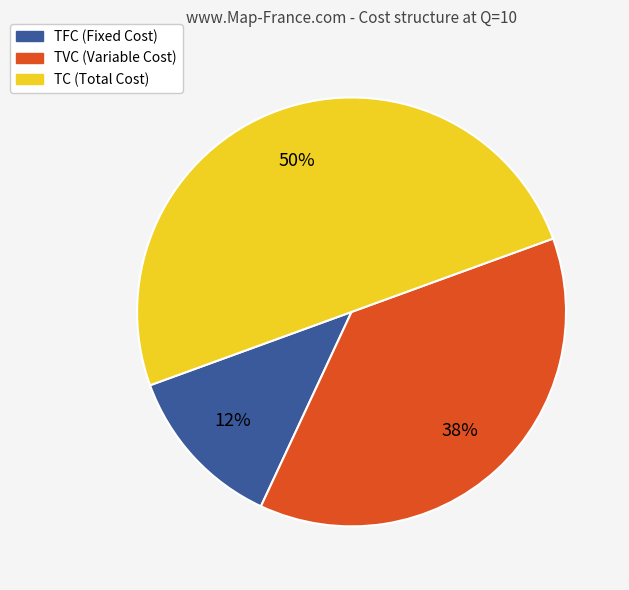

Is TVC (Variable Cost) the majority of the pie?

No